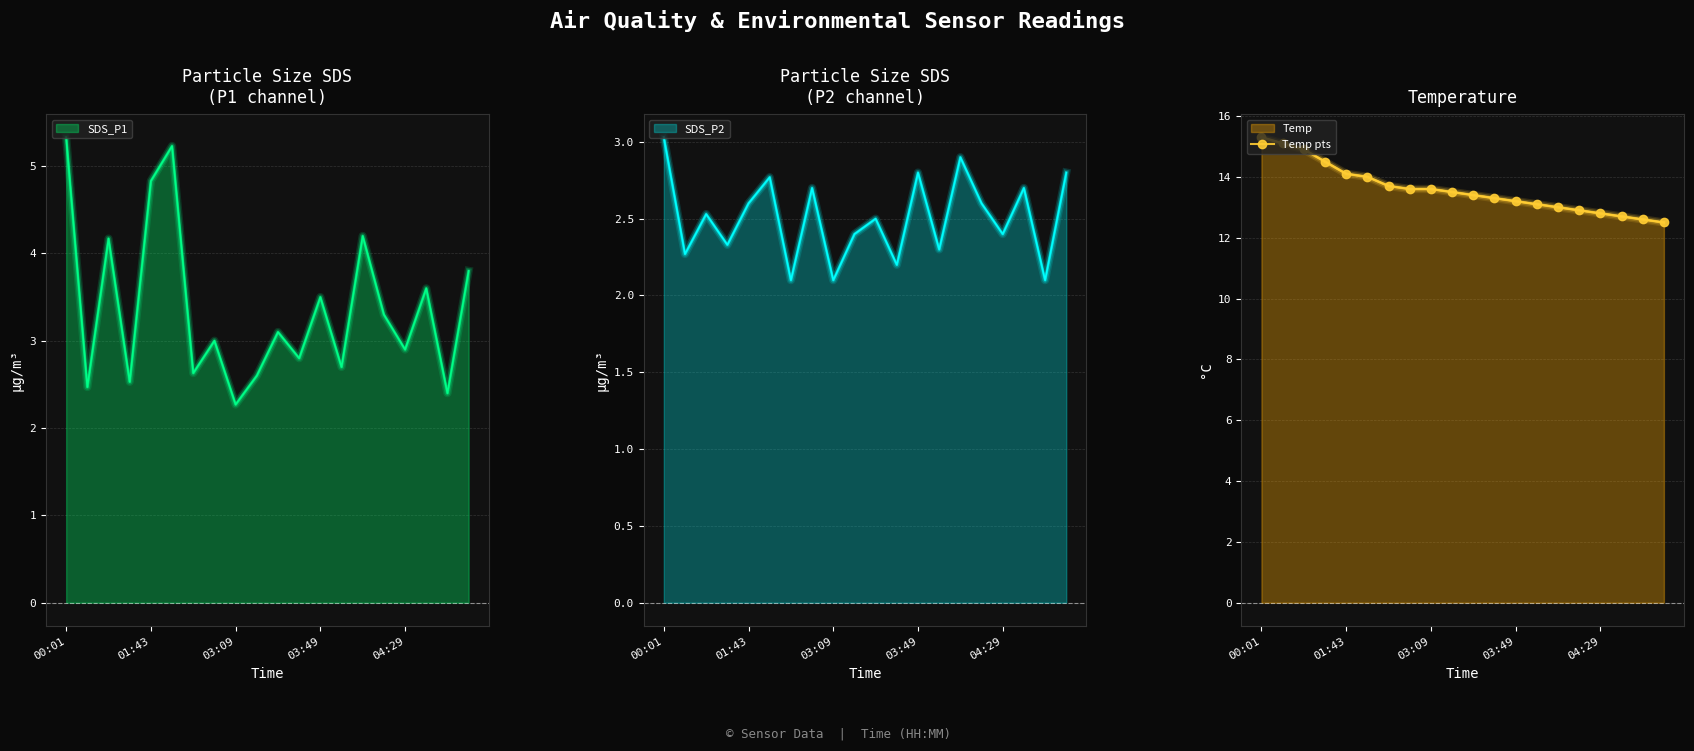

What is the highest value of the SDS_P1 series?

5.3